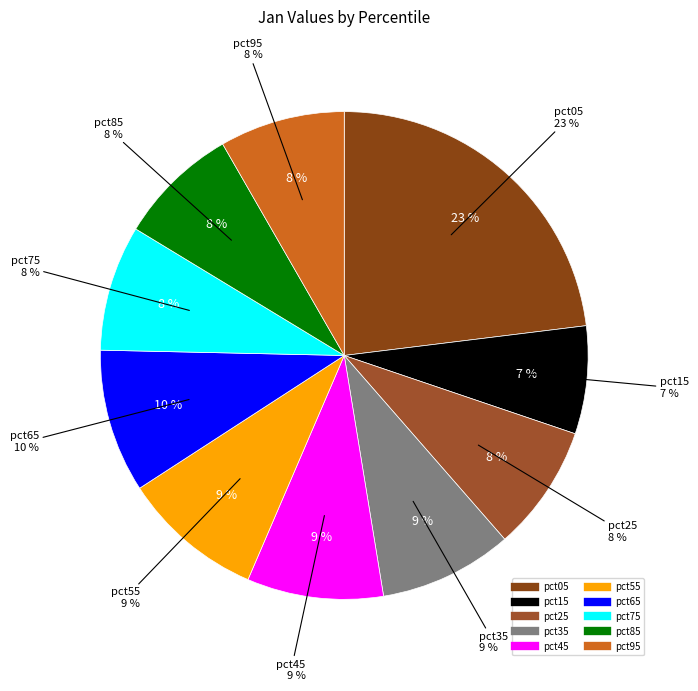

To the nearest percent, what portion does pct85 represent?

8%